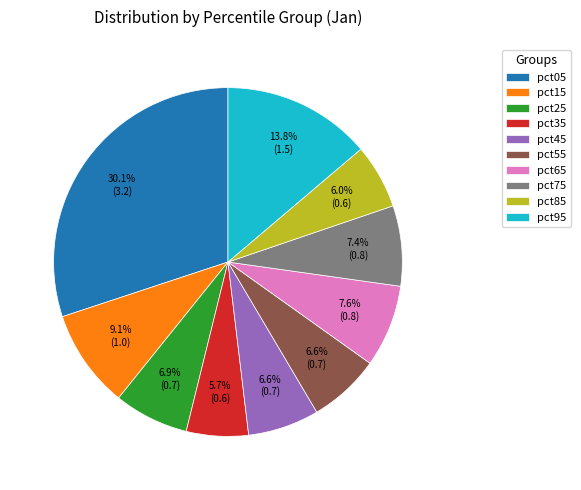

To the nearest percent, what is the difference between the largest and smallest slice percentages?

24%